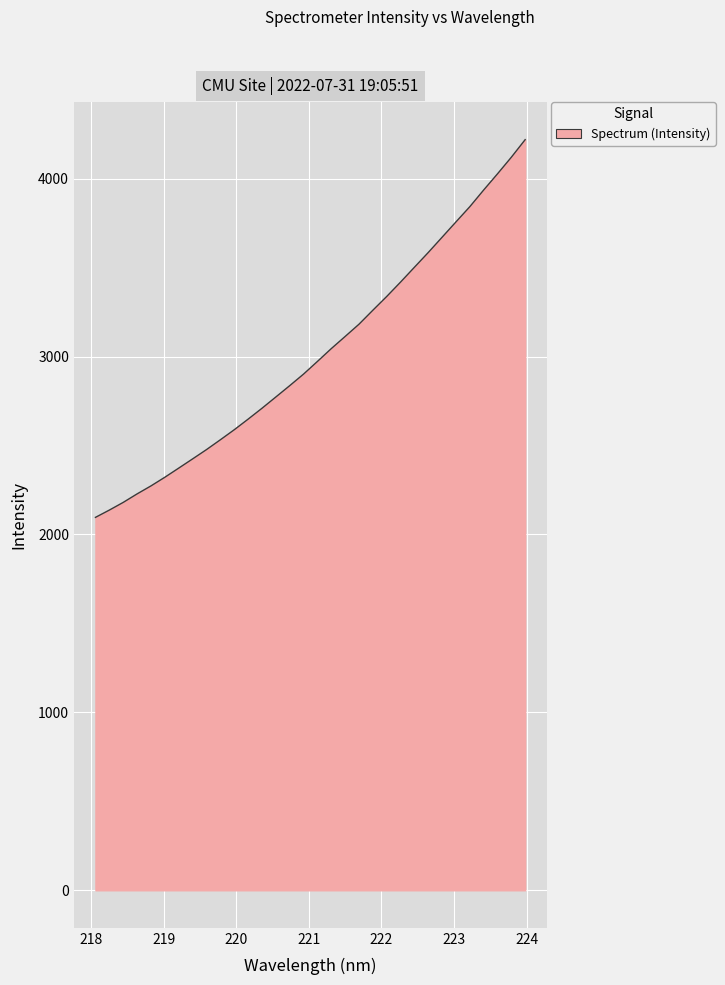

What is the maximum value shown in the chart?

4219.4